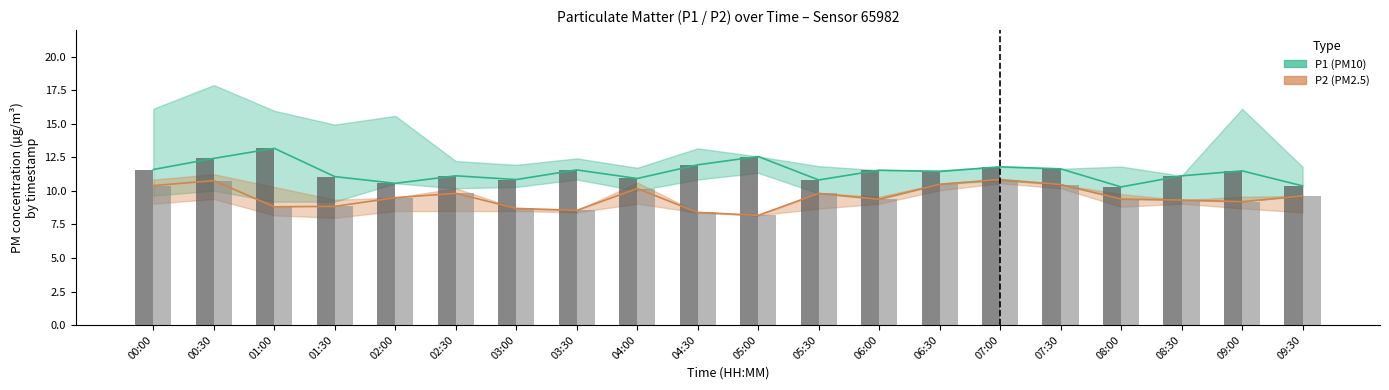

How many bars are there in total?

40